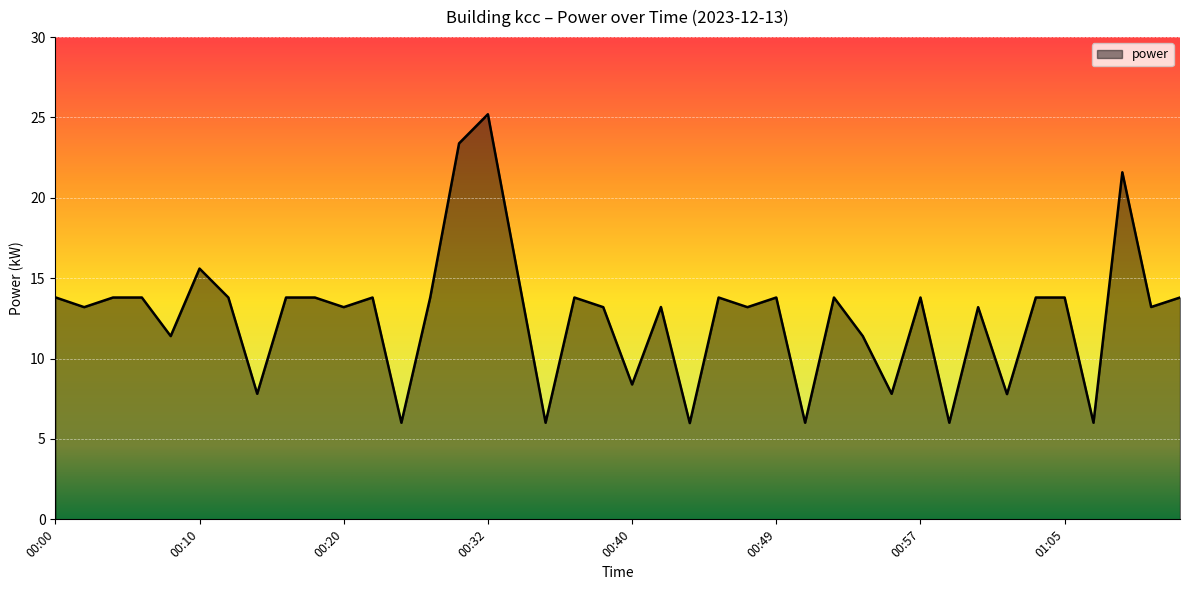

What is the difference between the maximum and minimum values?

19.2